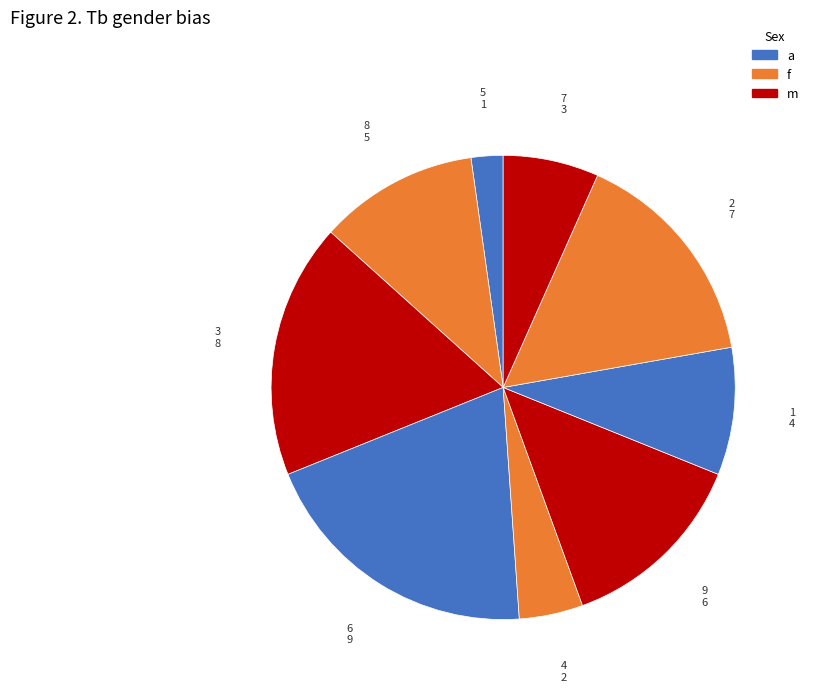

Between 6 and 5, which is larger?

6